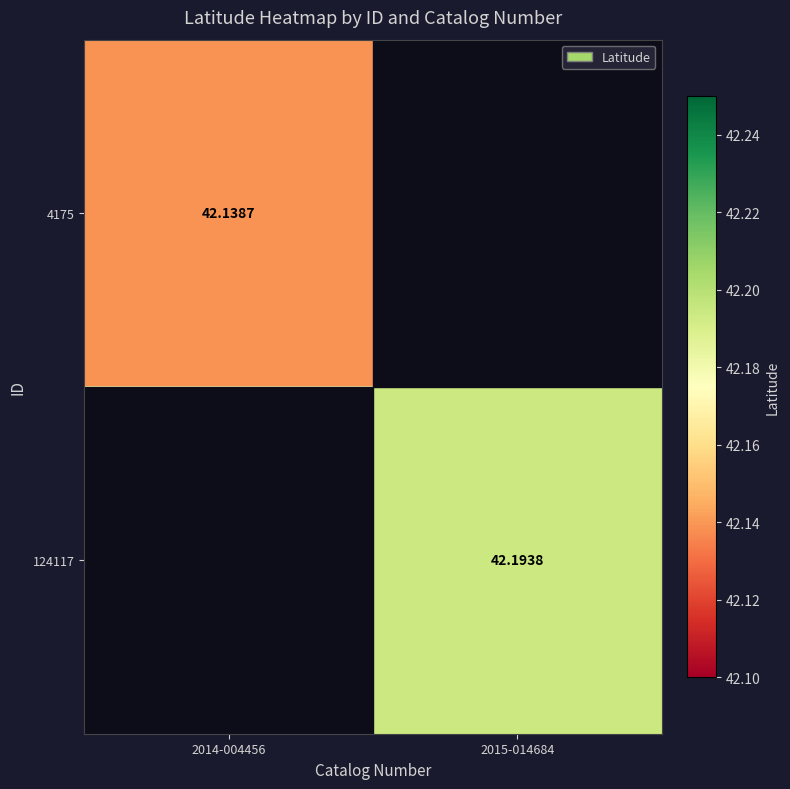

Is the value of 4175 at 2014-004456 greater than the value of 124117 at 2015-014684?

No